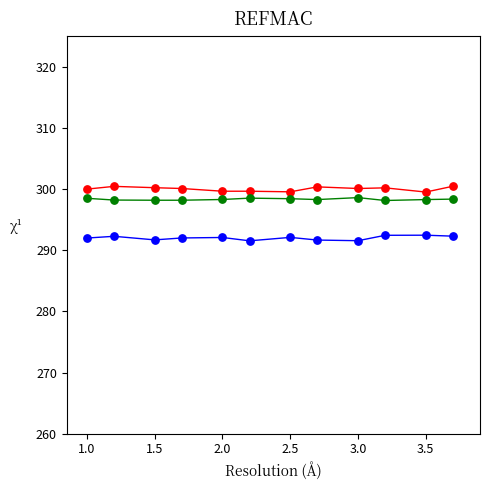

Is this an area chart (filled region under the line)?

No